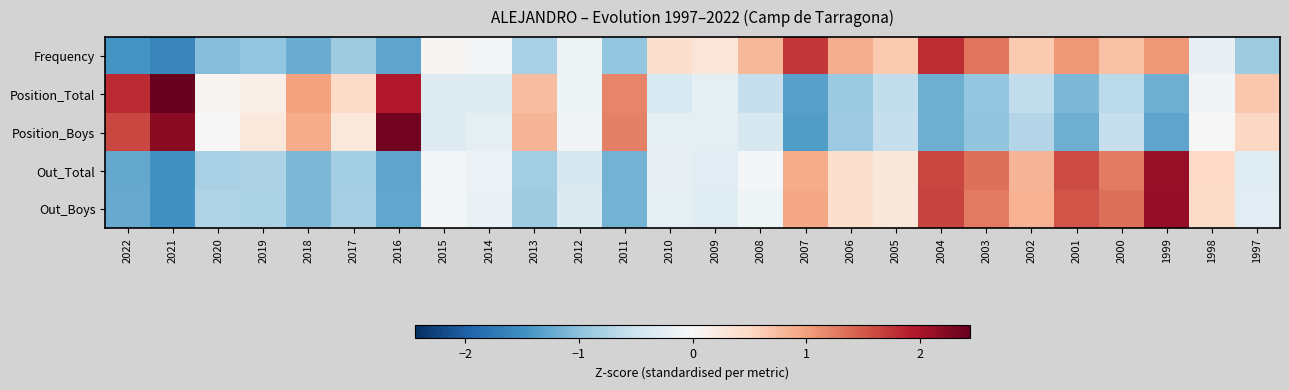

Reading left to right, transcribe all the data shown in this chart.

Frequency: 2022=-1.5	2021=-1.6	2020=-1.0	2019=-1.0	2018=-1.2	2017=-0.9	2016=-1.3	2015=0.1	2014=-0.0	2013=-0.8	2012=-0.1	2011=-1.0	2010=0.4	2009=0.3	2008=0.8	2007=1.7	2006=0.9	2005=0.6	2004=1.8	2003=1.3	2002=0.6	2001=1.1	2000=0.7	1999=1.1	1998=-0.2	1997=-0.9
Position_Total: 2022=1.8	2021=2.4	2020=0.1	2019=0.2	2018=1.0	2017=0.5	2016=2.0	2015=-0.3	2014=-0.3	2013=0.7	2012=-0.1	2011=1.2	2010=-0.4	2009=-0.2	2008=-0.6	2007=-1.3	2006=-0.9	2005=-0.6	2004=-1.2	2003=-0.9	2002=-0.6	2001=-1.1	2000=-0.7	1999=-1.2	1998=-0.1	1997=0.7
Position_Boys: 2022=1.6	2021=2.2	2020=0.0	2019=0.3	2018=0.9	2017=0.3	2016=2.4	2015=-0.3	2014=-0.2	2013=0.8	2012=-0.1	2011=1.2	2010=-0.2	2009=-0.2	2008=-0.4	2007=-1.4	2006=-0.9	2005=-0.6	2004=-1.2	2003=-1.0	2002=-0.7	2001=-1.2	2000=-0.6	1999=-1.3	1998=0.0	1997=0.5
Out_Total: 2022=-1.3	2021=-1.5	2020=-0.8	2019=-0.7	2018=-1.1	2017=-0.8	2016=-1.3	2015=-0.0	2014=-0.1	2013=-0.9	2012=-0.4	2011=-1.2	2010=-0.2	2009=-0.3	2008=-0.0	2007=0.9	2006=0.4	2005=0.3	2004=1.6	2003=1.3	2002=0.8	2001=1.6	2000=1.3	1999=2.1	1998=0.5	1997=-0.3
Out_Boys: 2022=-1.2	2021=-1.5	2020=-0.7	2019=-0.8	2018=-1.1	2017=-0.8	2016=-1.3	2015=-0.1	2014=-0.2	2013=-0.9	2012=-0.4	2011=-1.2	2010=-0.2	2009=-0.3	2008=-0.1	2007=1.0	2006=0.4	2005=0.3	2004=1.6	2003=1.3	2002=0.8	2001=1.5	2000=1.3	1999=2.1	1998=0.5	1997=-0.3